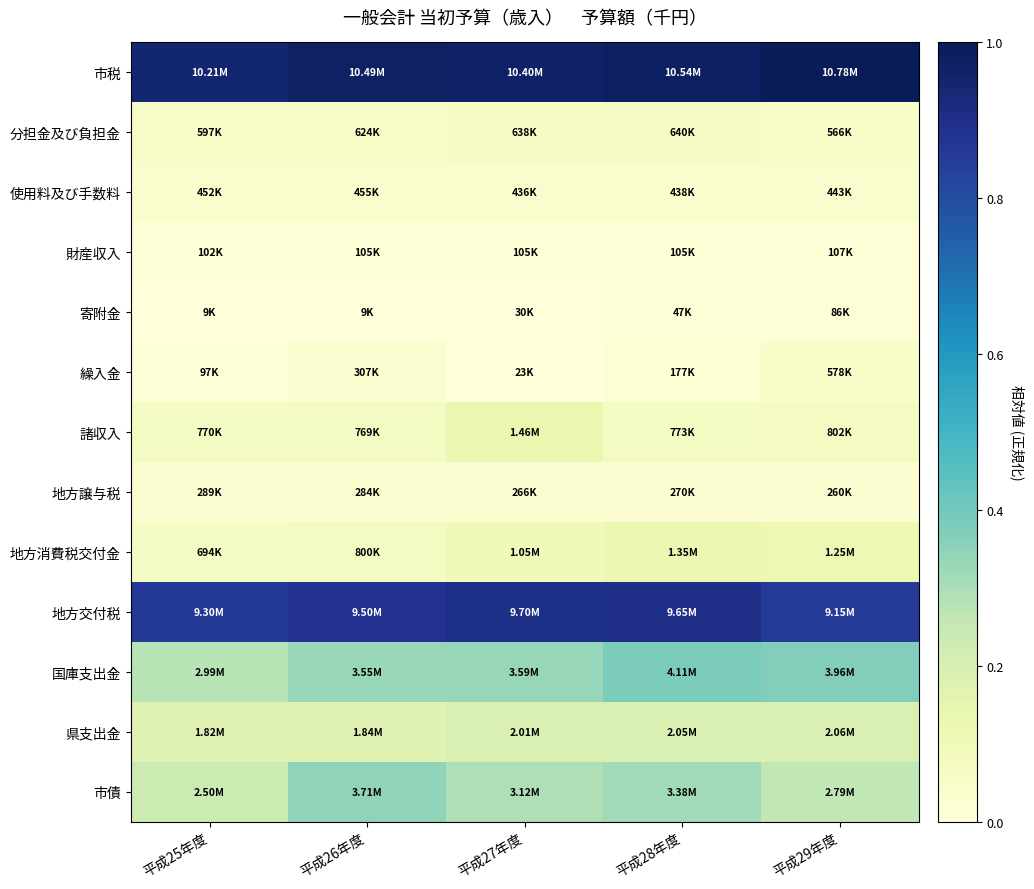

At how many categories does at least one series exceed 0?

5